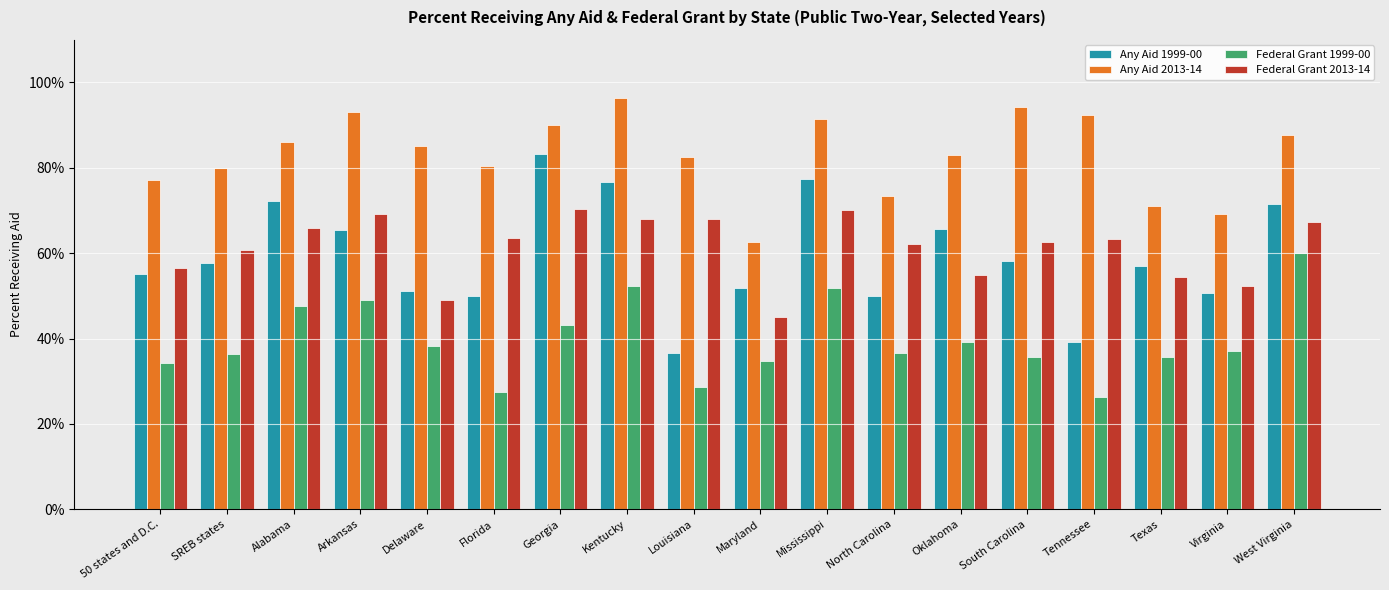

Which series has the largest range (max minus min)?

Any Aid 1999-00